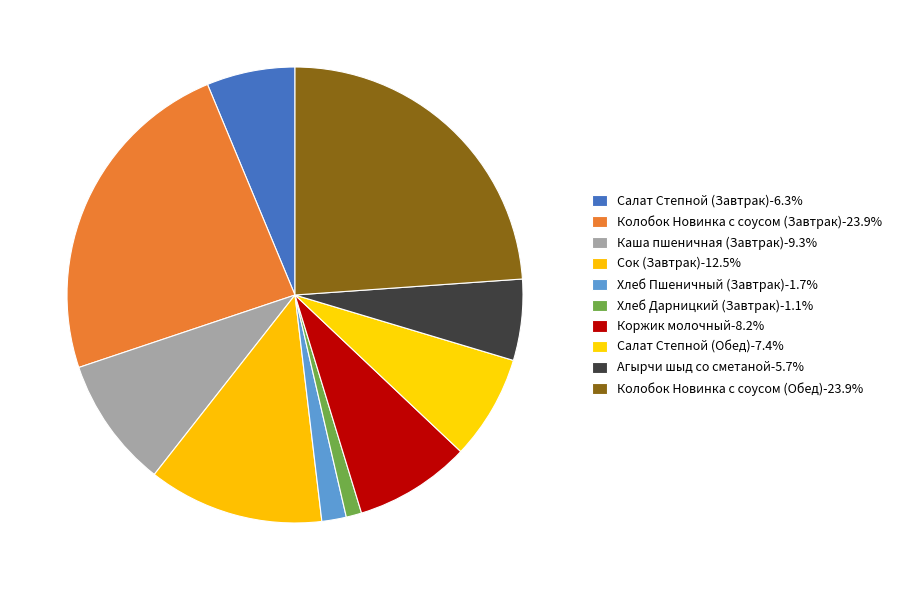

How many slices are in this pie chart?

10